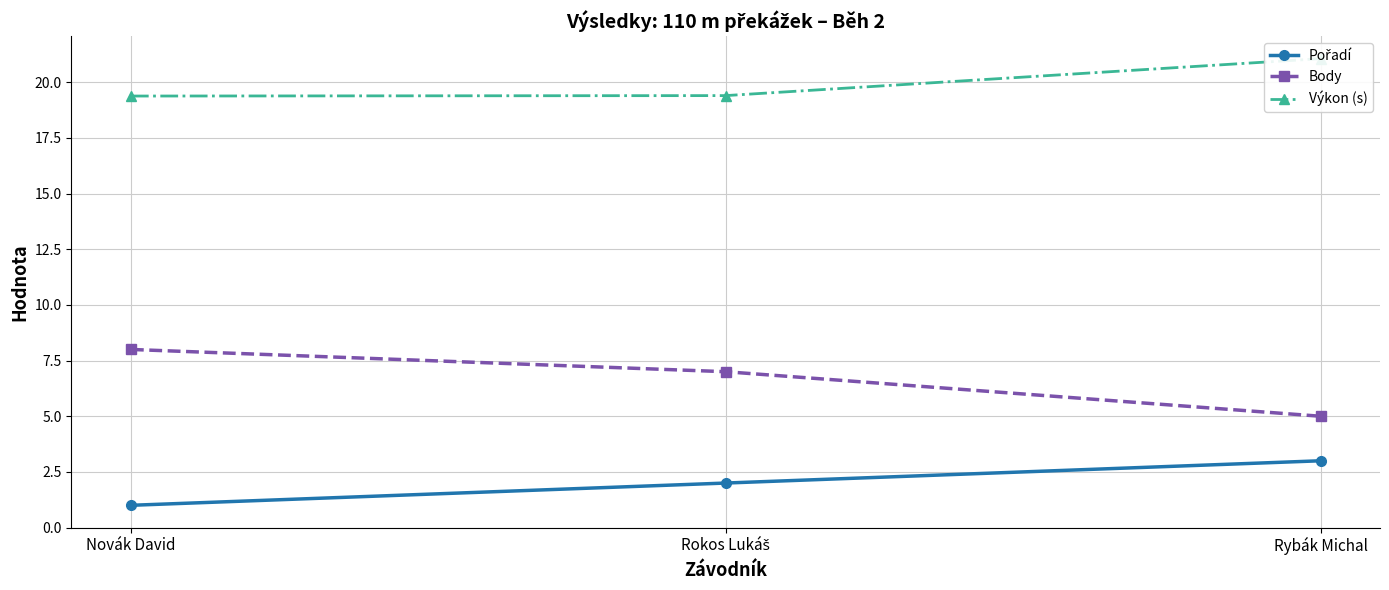

What is the value of the Výkon (s) point at the 3rd from the left?

21.1